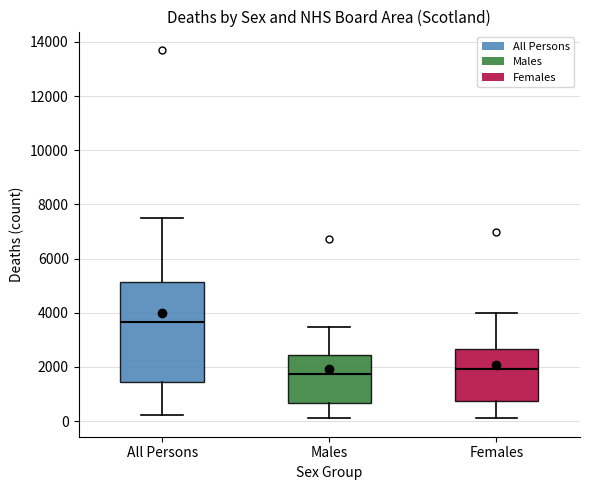

Which box is the tallest, from its lower edge to its upper edge?

All Persons